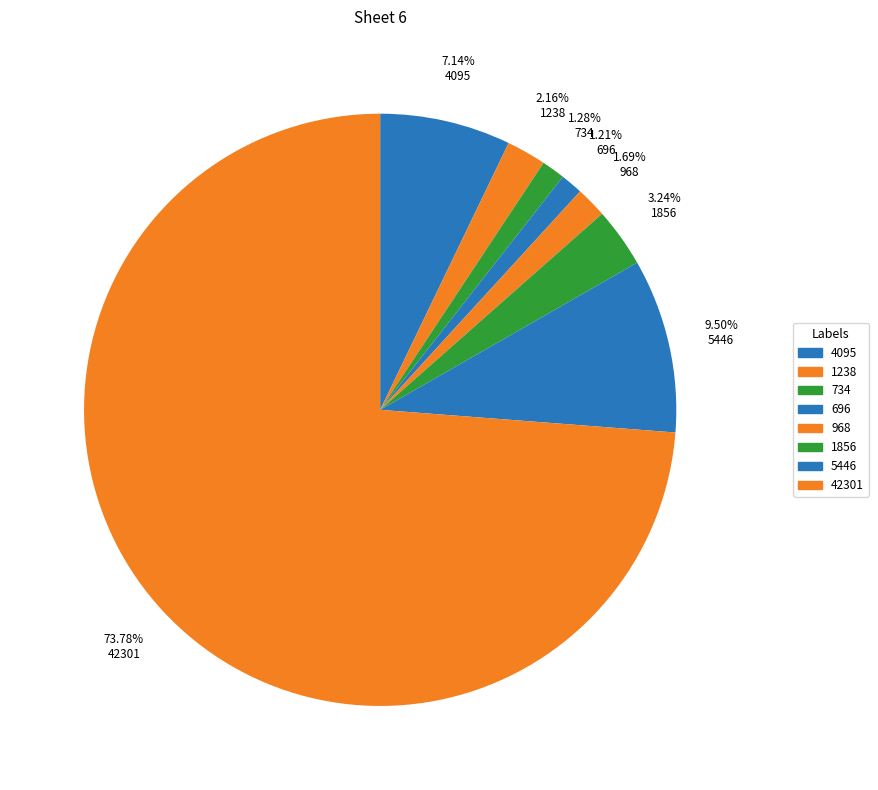

To the nearest percent, what percentage of the pie is 734?

1%